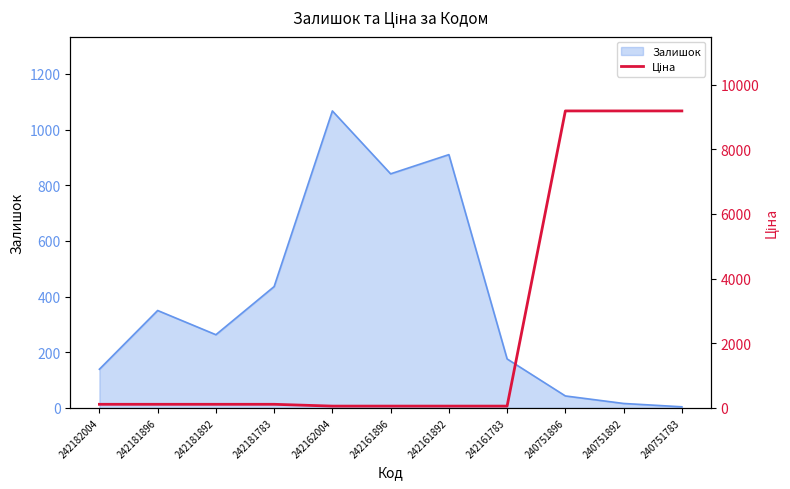

Where does the data first go above 111?

242182004